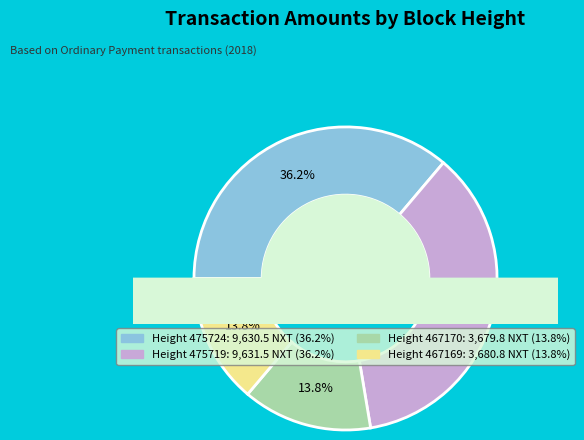

What percentage is the 475724 slice, to the nearest percent?

36%